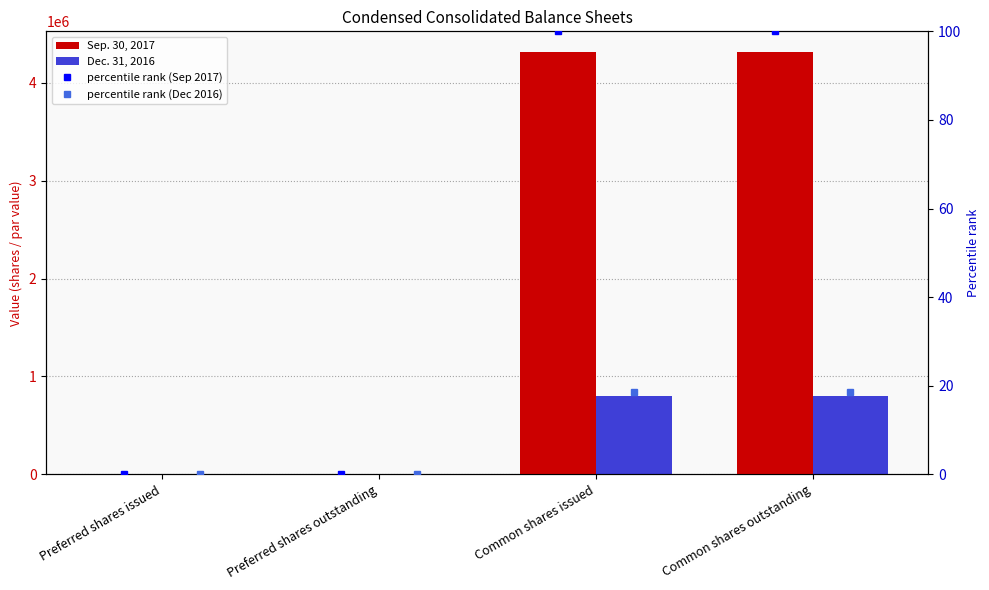

Rank the series at Common shares outstanding from lowest to highest value.

percentile rank (Dec 2016), percentile rank (Sep 2017), Dec. 31, 2016, Sep. 30, 2017